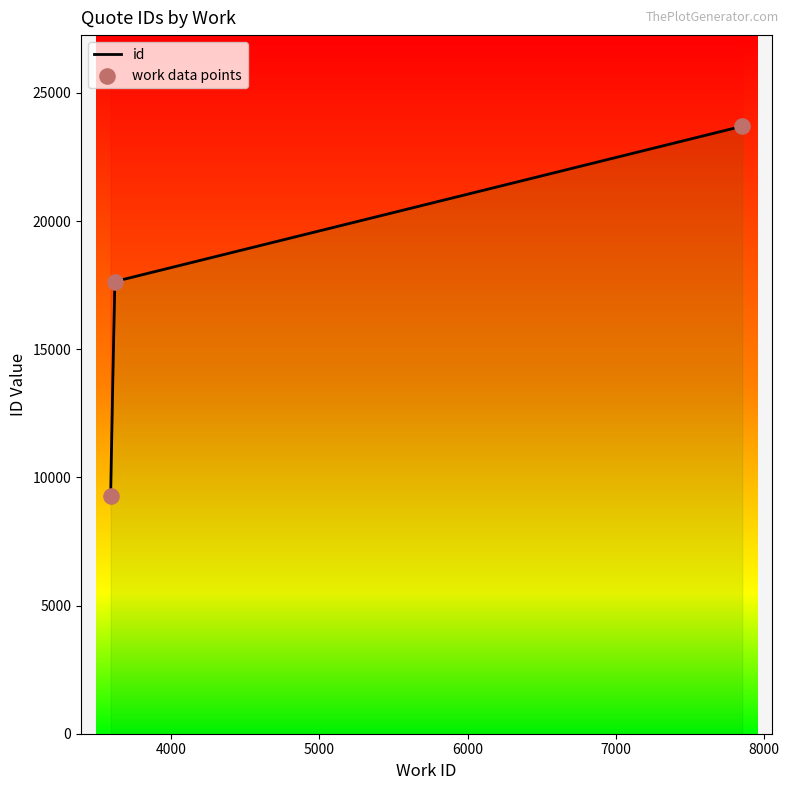

Which has a higher value, 3590 or 3617?

3617